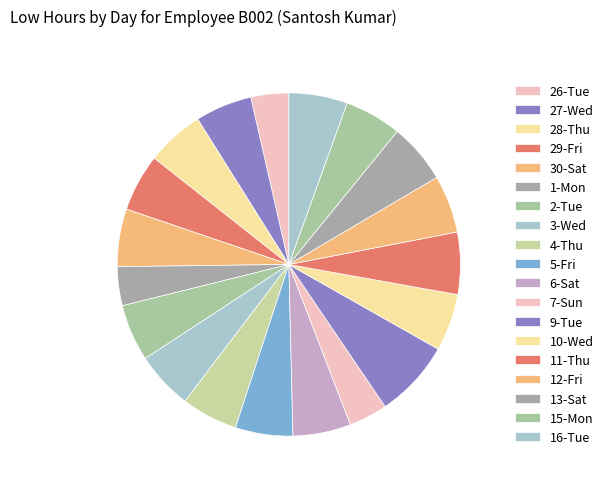

What is the change in value from 30-Sat to 4-Thu?

-0.3